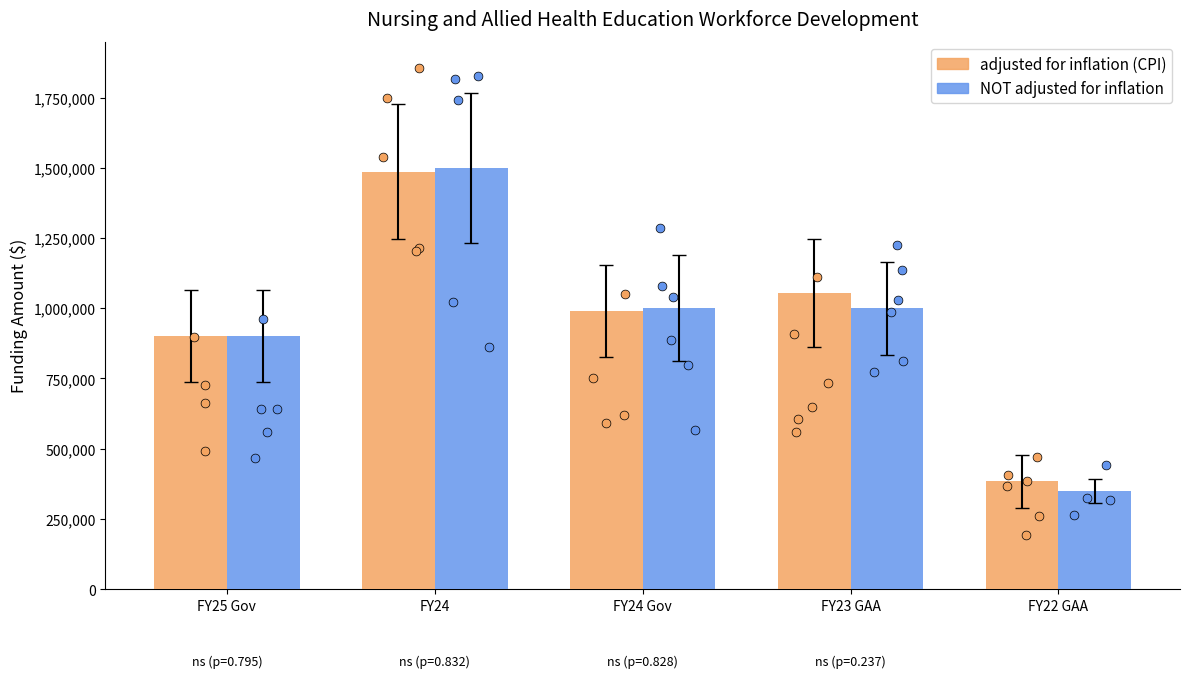

At how many categories does at least one series exceed 480240?

4